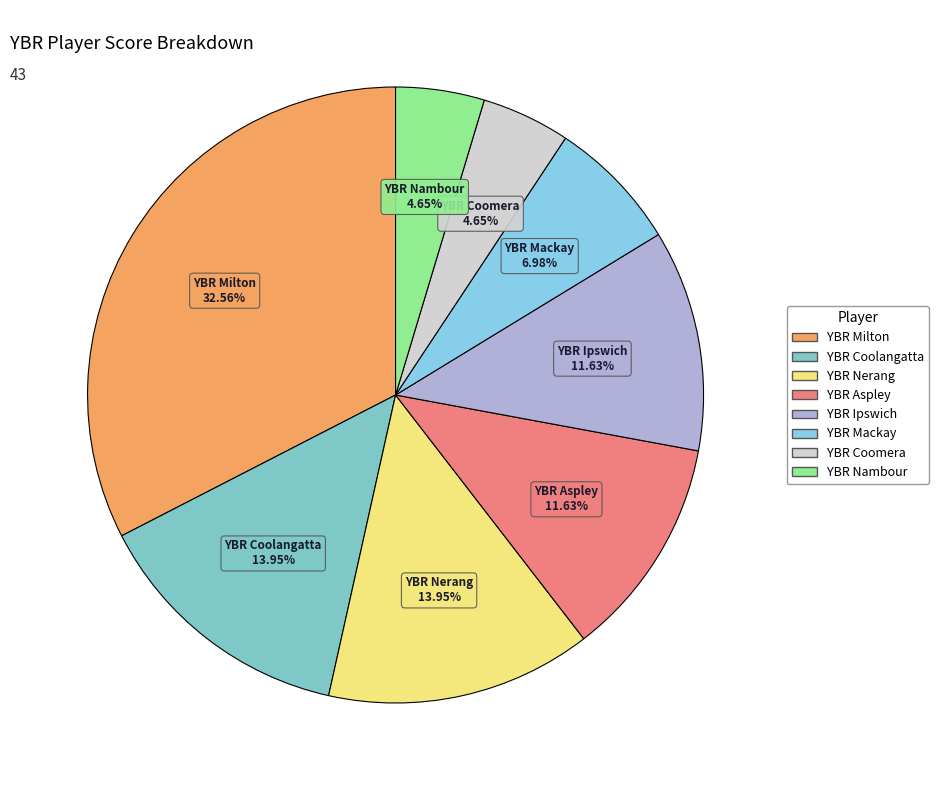

Which has a higher value, YBR Ipswich or YBR Mackay?

YBR Ipswich